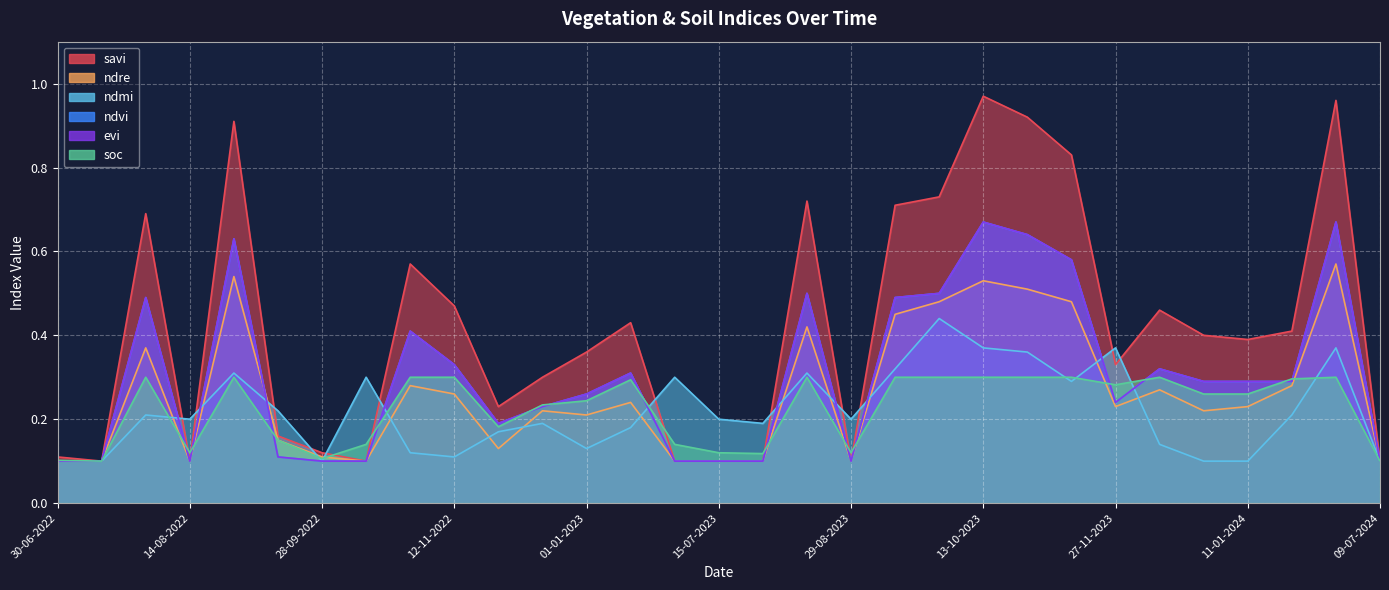

Which has a higher value, 13-09-2022 or 29-08-2023?

13-09-2022